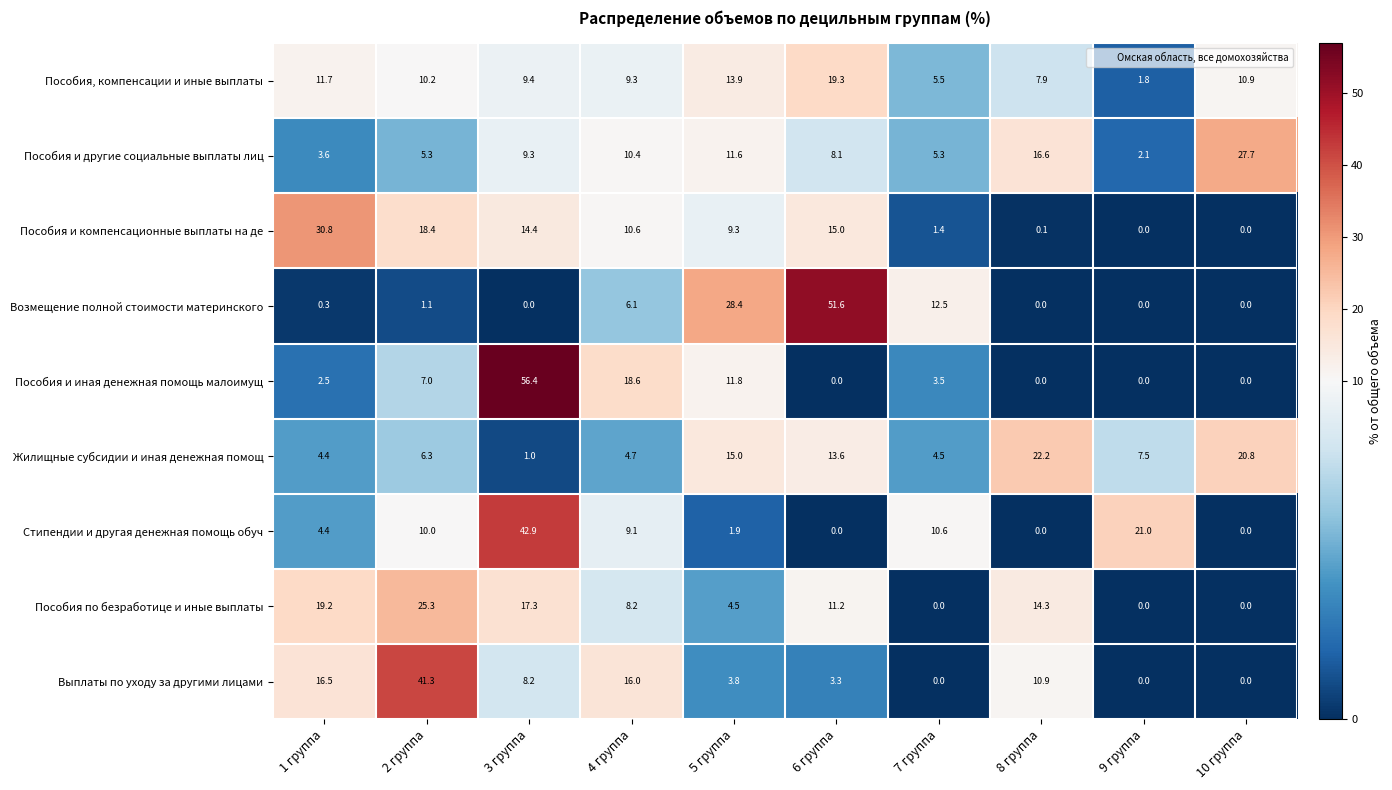

What is the difference between the maximum and second lowest values in the Пособия по безработице и иные выплаты series?

25.3